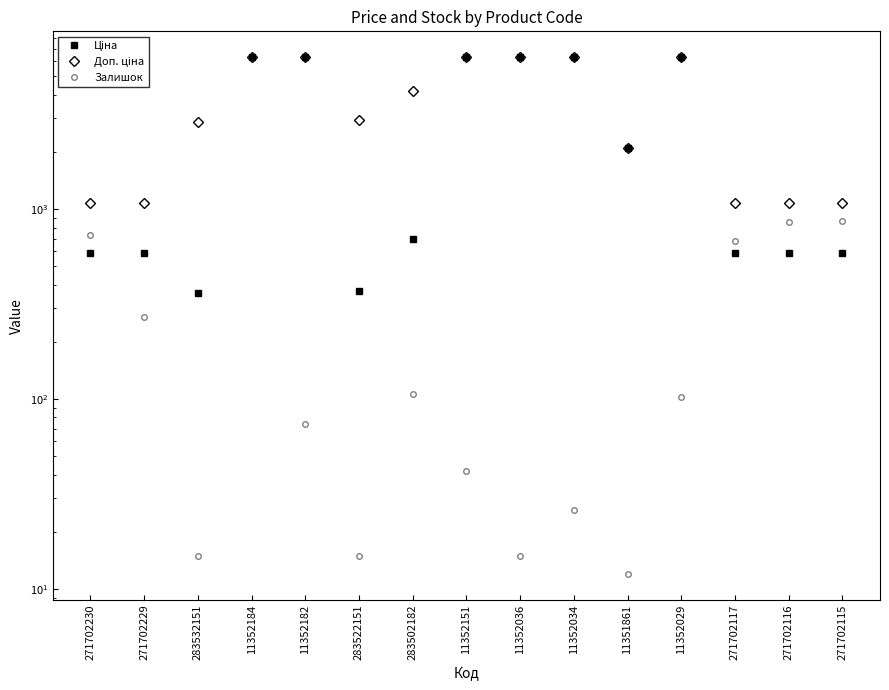

Is this an area chart (filled region under the line)?

No